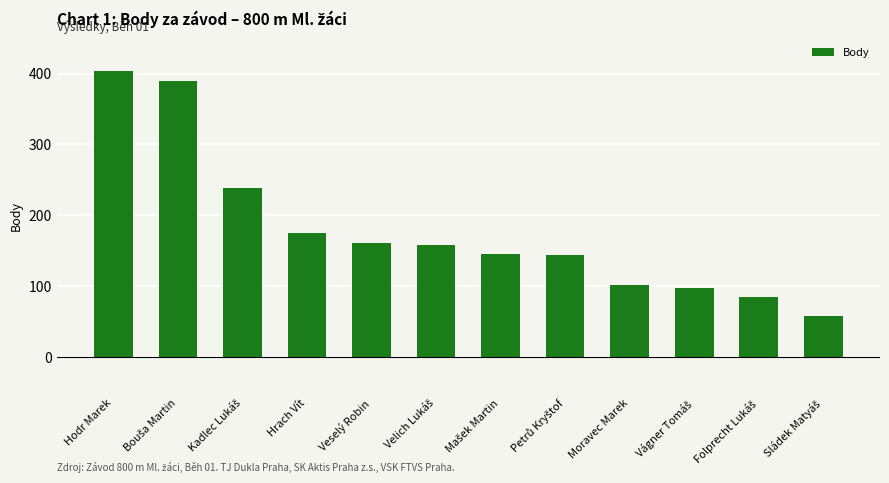

How many data points are less than 159?

6